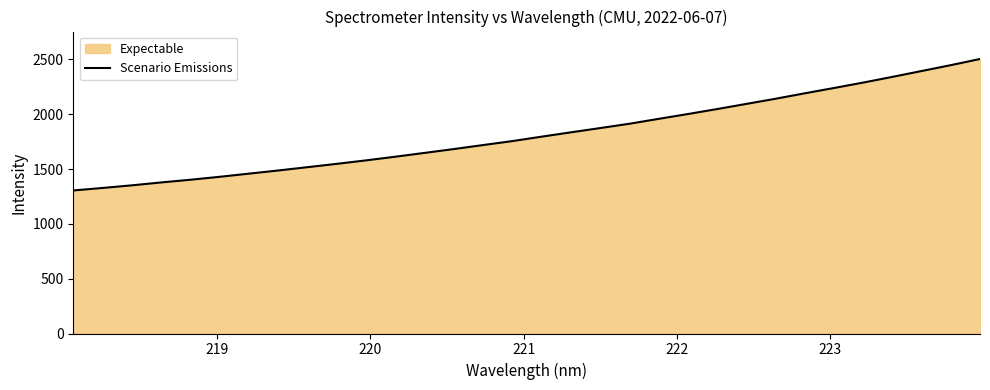

What is the smallest value displayed?

1304.4